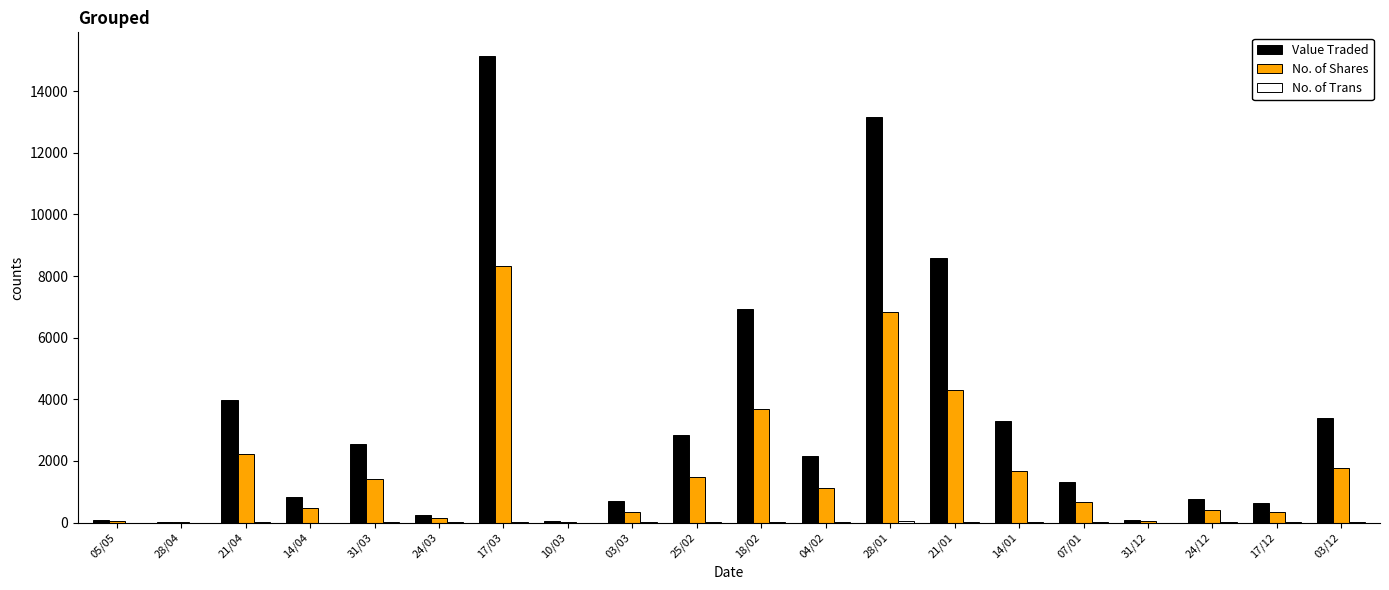

What is the sum of all No. of Shares values?

35375